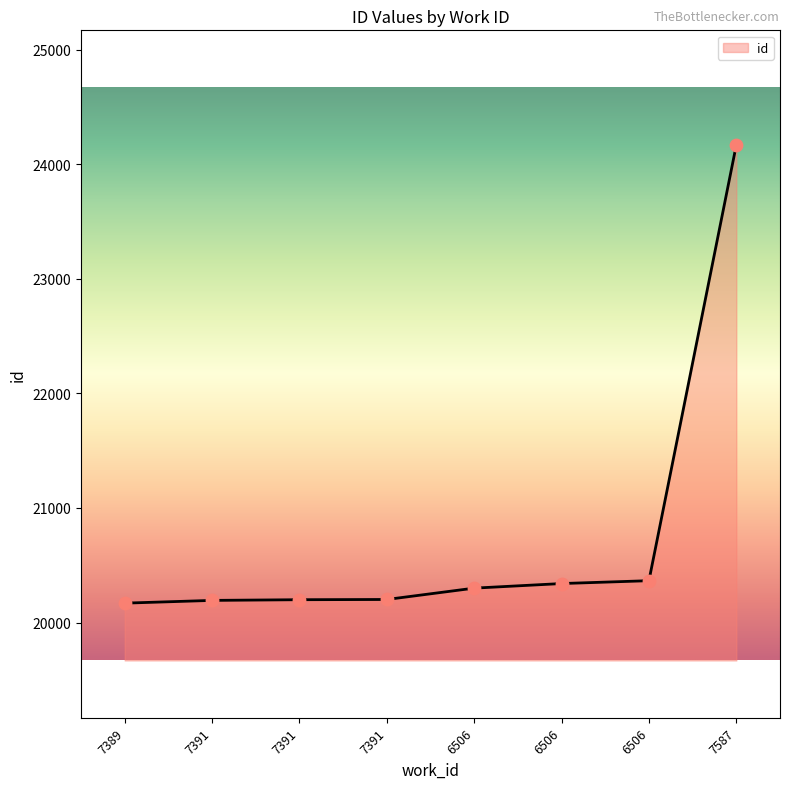

Approximately how many times larger is the value at 7389 compared to 7391?

1.0